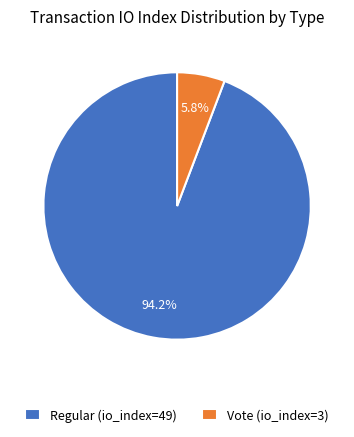

Which has a higher value, Regular (io_index=49) or Vote (io_index=3)?

Regular (io_index=49)